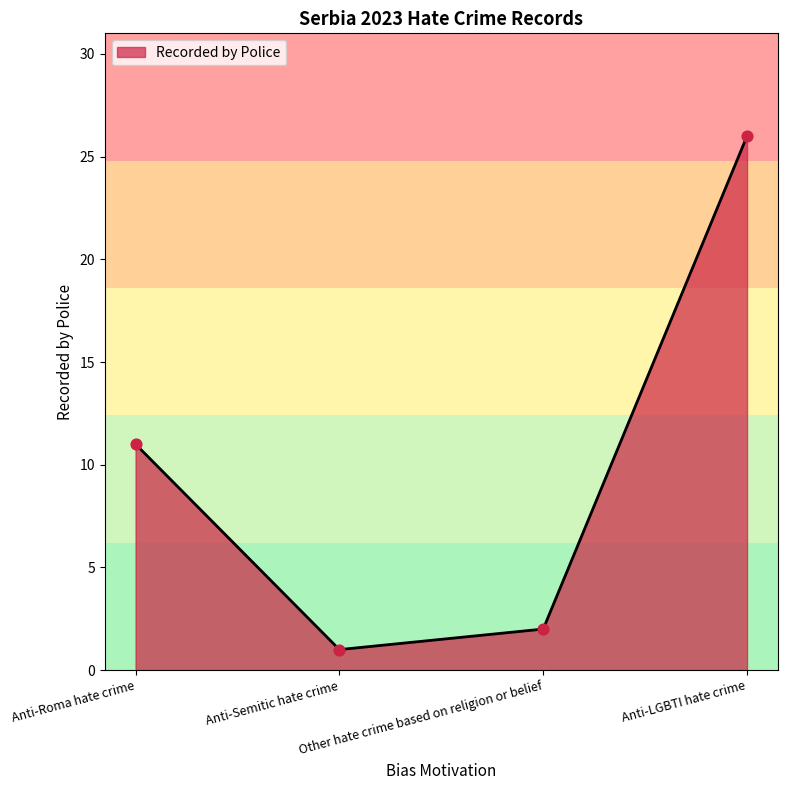

What is the change in value from Anti-Semitic hate crime to Anti-LGBTI hate crime?

+25